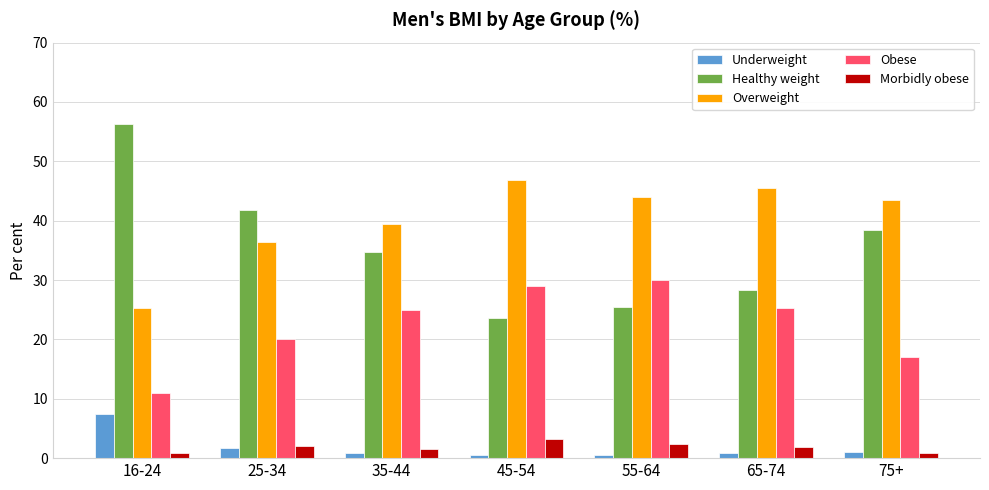

What is the total value across all series at 16-24?

100.8